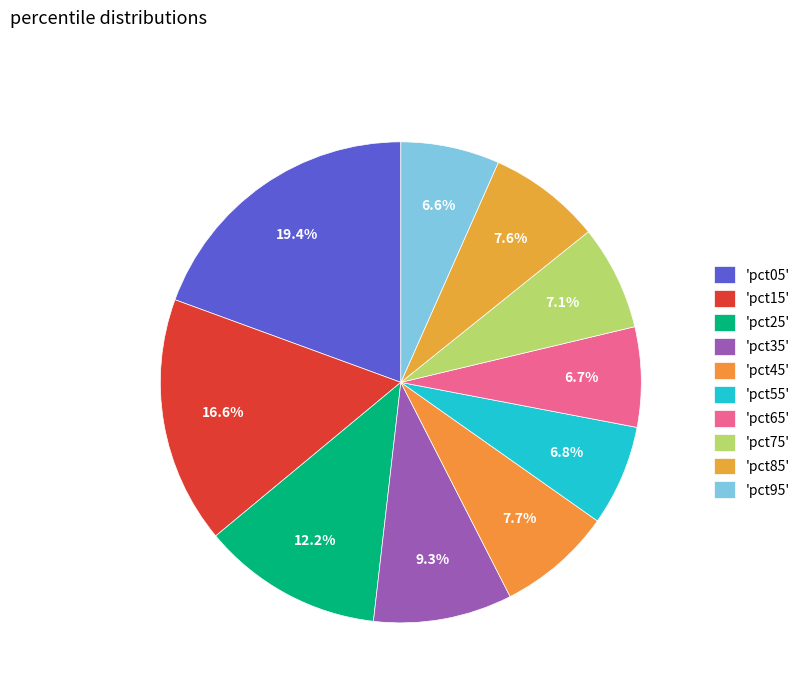

Is there any slice that represents more than half of the pie?

No